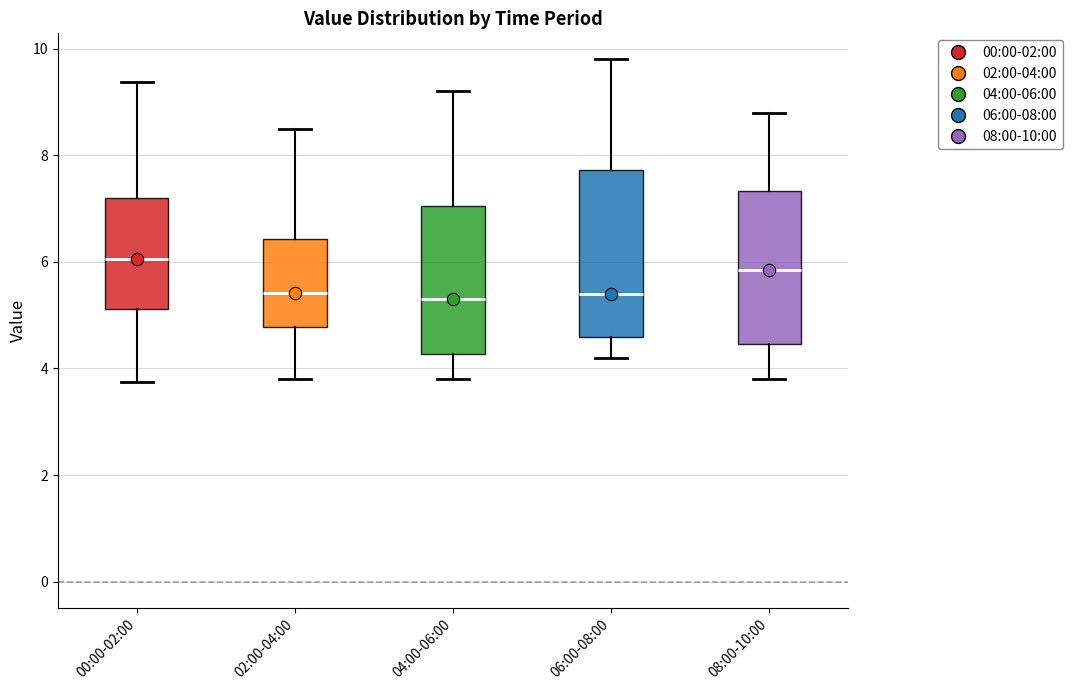

Reading left to right, read every box against the y-axis: the position of its median line, the range the box covers, and the ends of its whiskers. The values are not printed on the chart, so give them approximately, as read against the axis.

00:00-02:00: median 6.0, box 5.2 to 7.2, whiskers 3.8 to 9.4
02:00-04:00: median 5.4, box 4.8 to 6.4, whiskers 3.8 to 8.6
04:00-06:00: median 5.4, box 4.2 to 7.0, whiskers 3.8 to 9.2
06:00-08:00: median 5.4, box 4.6 to 7.8, whiskers 4.2 to 9.8
08:00-10:00: median 5.8, box 4.4 to 7.4, whiskers 3.8 to 8.8